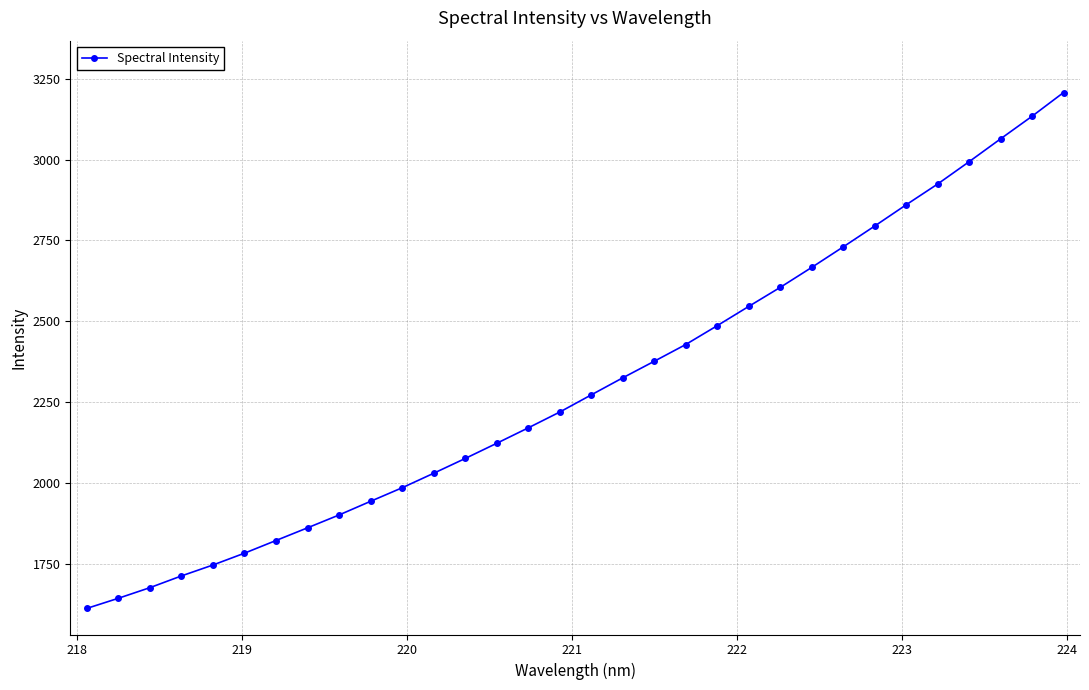

What is the average value?

2303.9